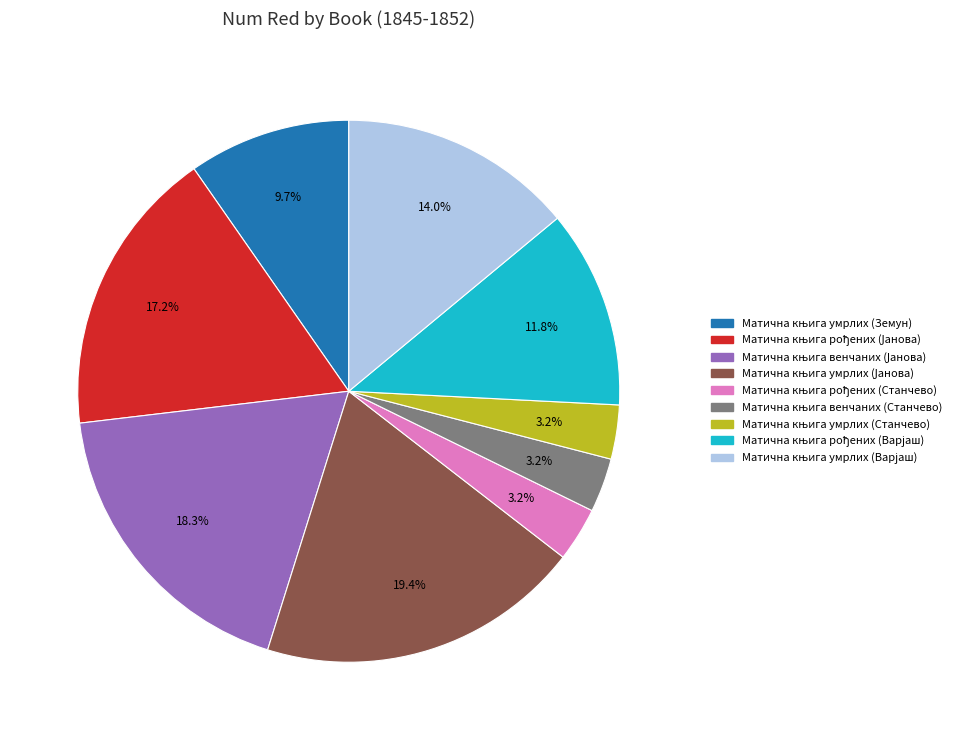

Is there any slice that represents more than half of the pie?

No